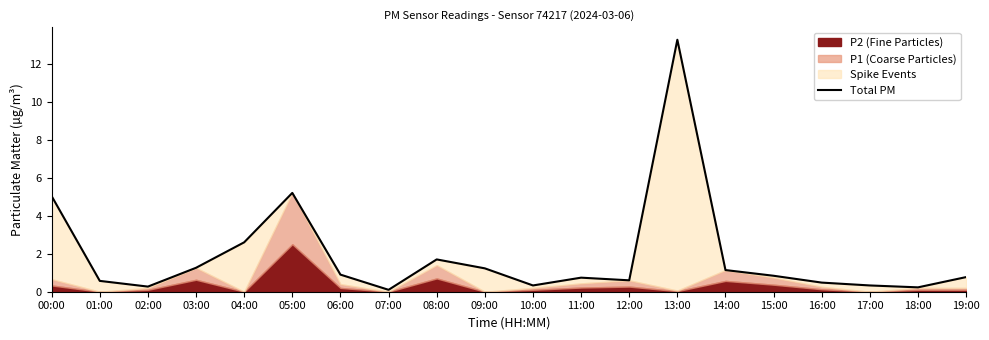

Rank the categories by value from highest to lowest.

13:00, 05:00, 00:00, 04:00, 08:00, 03:00, 09:00, 14:00, 06:00, 15:00, 19:00, 11:00, 12:00, 01:00, 16:00, 10:00, 17:00, 02:00, 18:00, 07:00